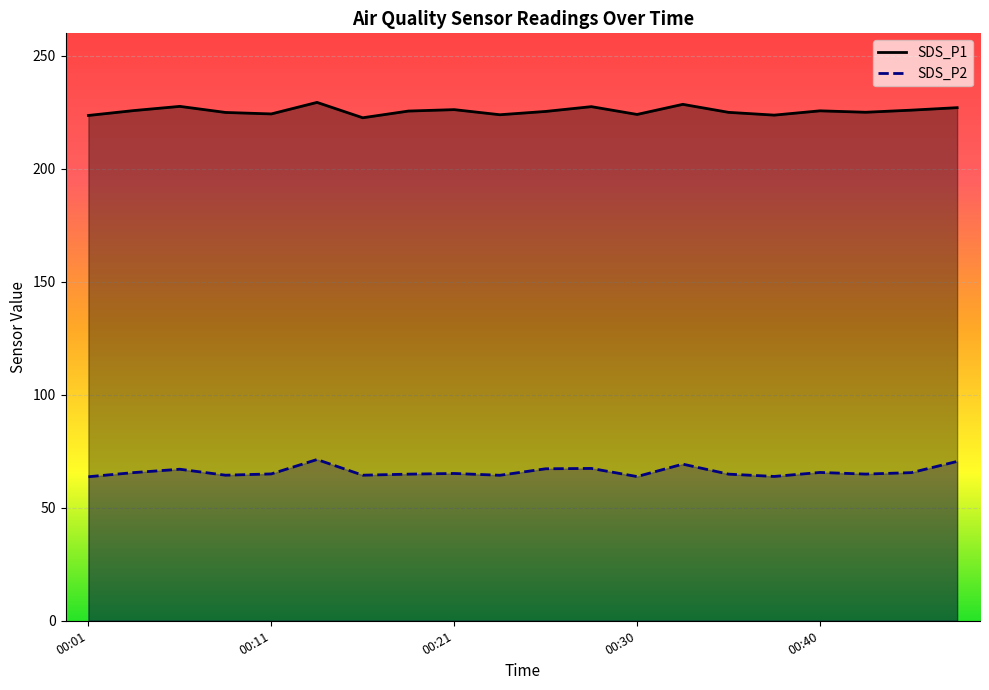

How many interior local peaks does the SDS_P2 series have?

6